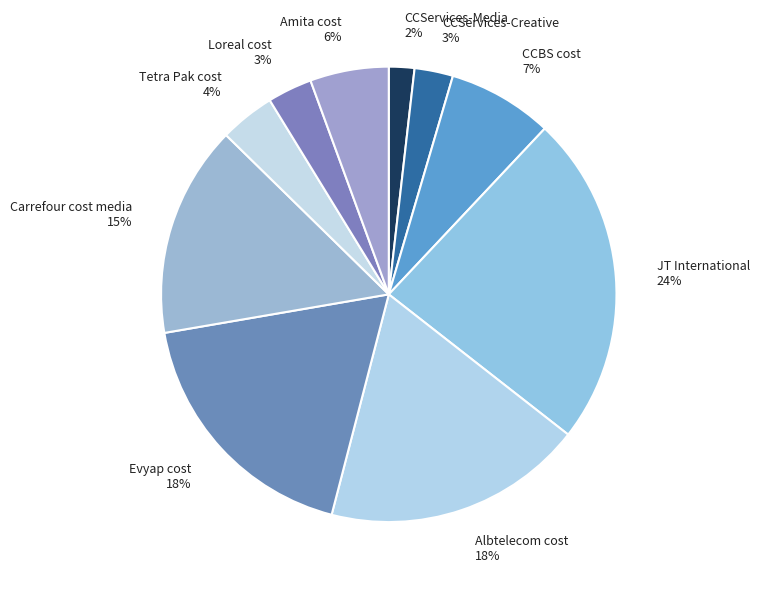

To the nearest percent, what is the difference between the largest and smallest slice percentages?

22%